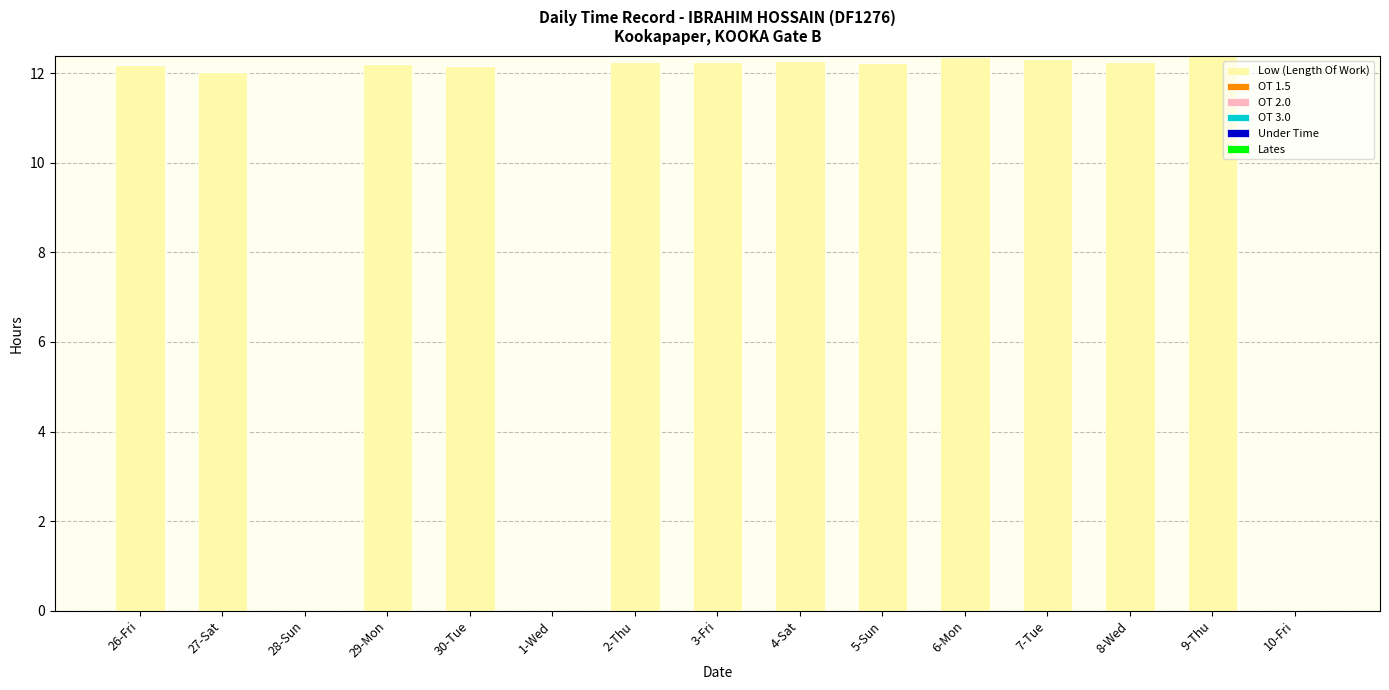

True or false: the data shows 4.9 at 10-Fri.

False